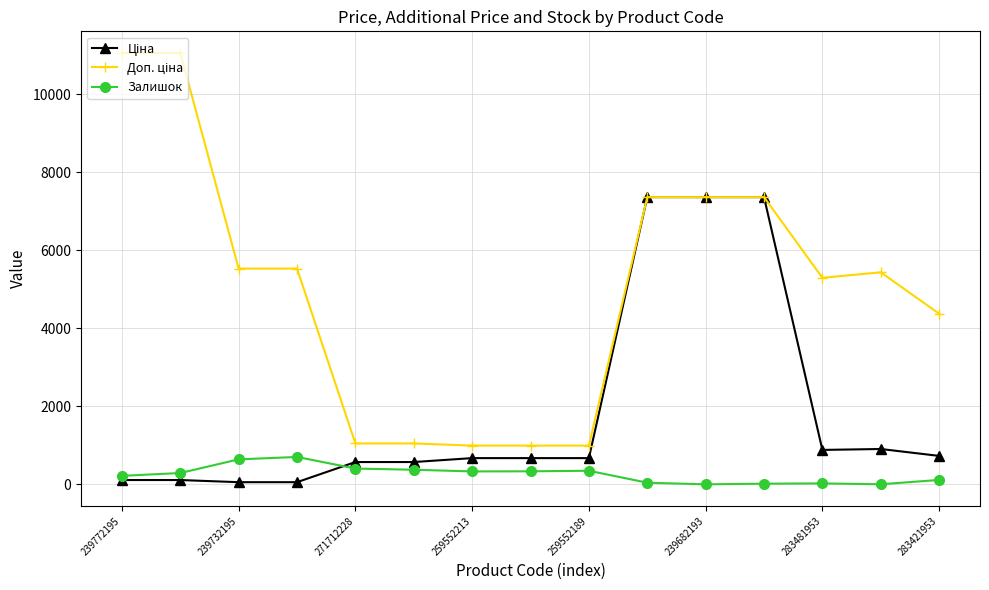

What is the highest value of the Залишок series?

702.0